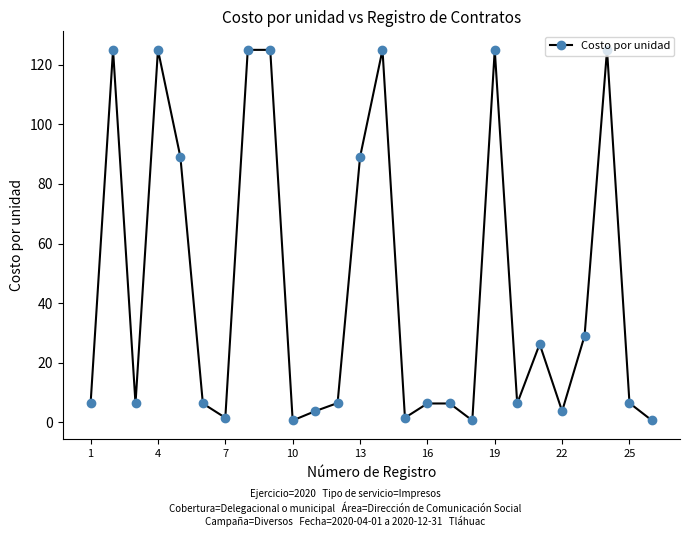

What is the value of the 22nd point from the left?

3.7